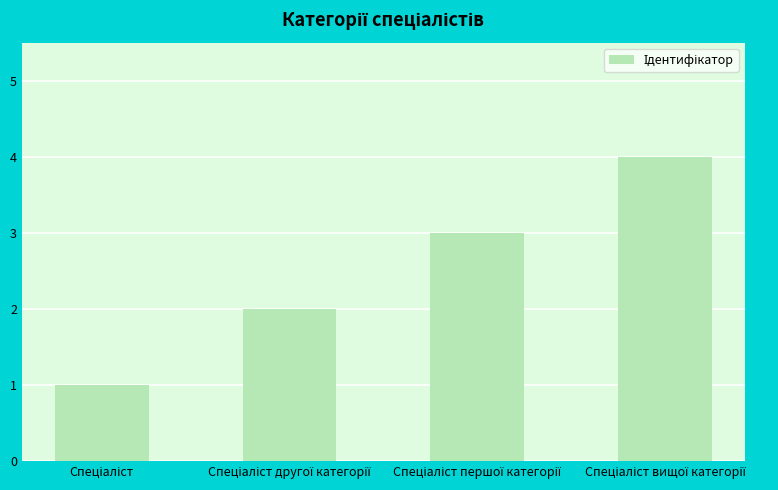

What is the sum of all values?

10